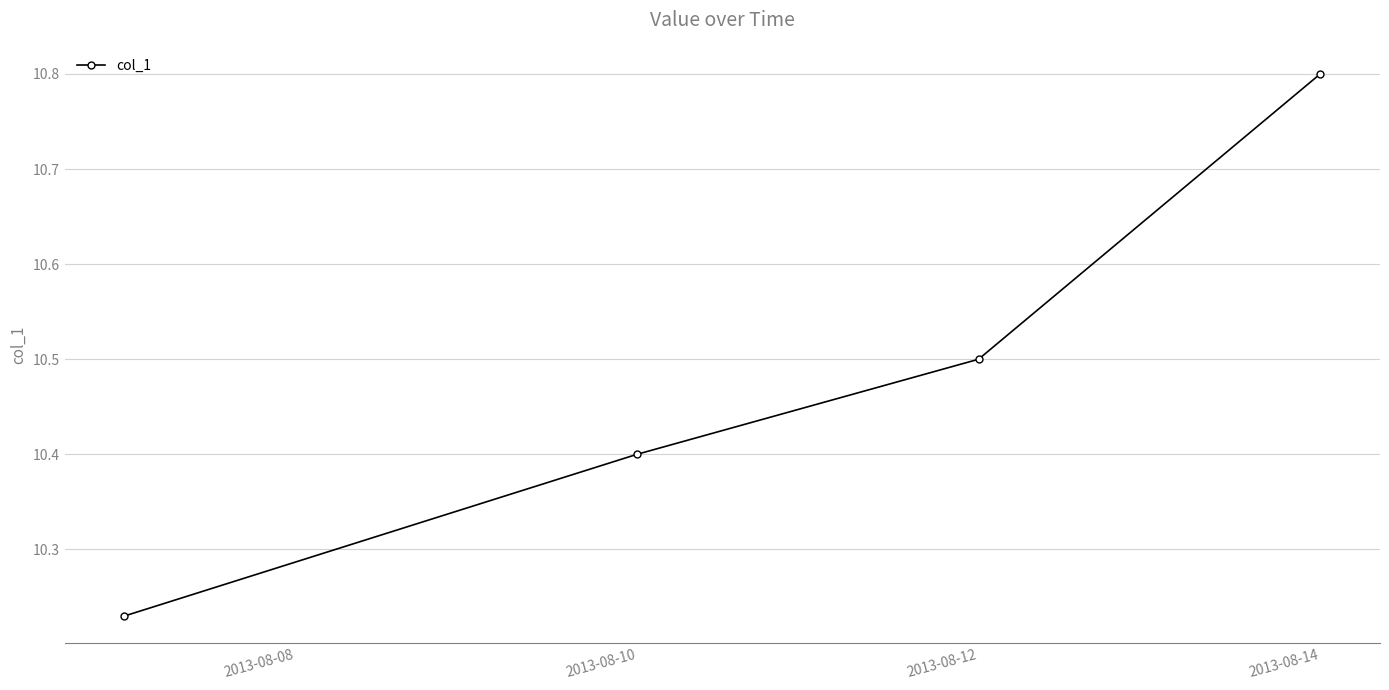

How many values are between 10 and 11?

4